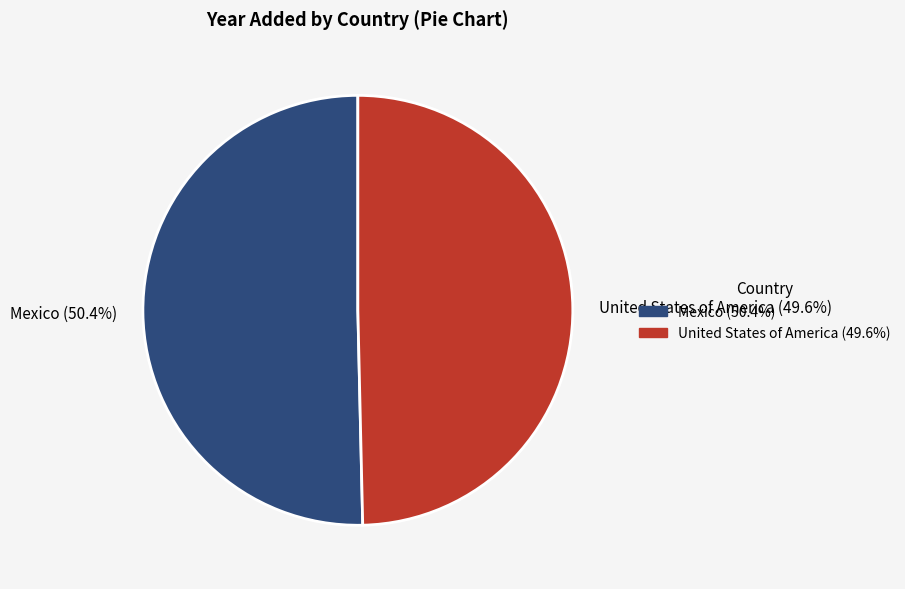

True or false: Mexico accounts for 38% of the total.

False